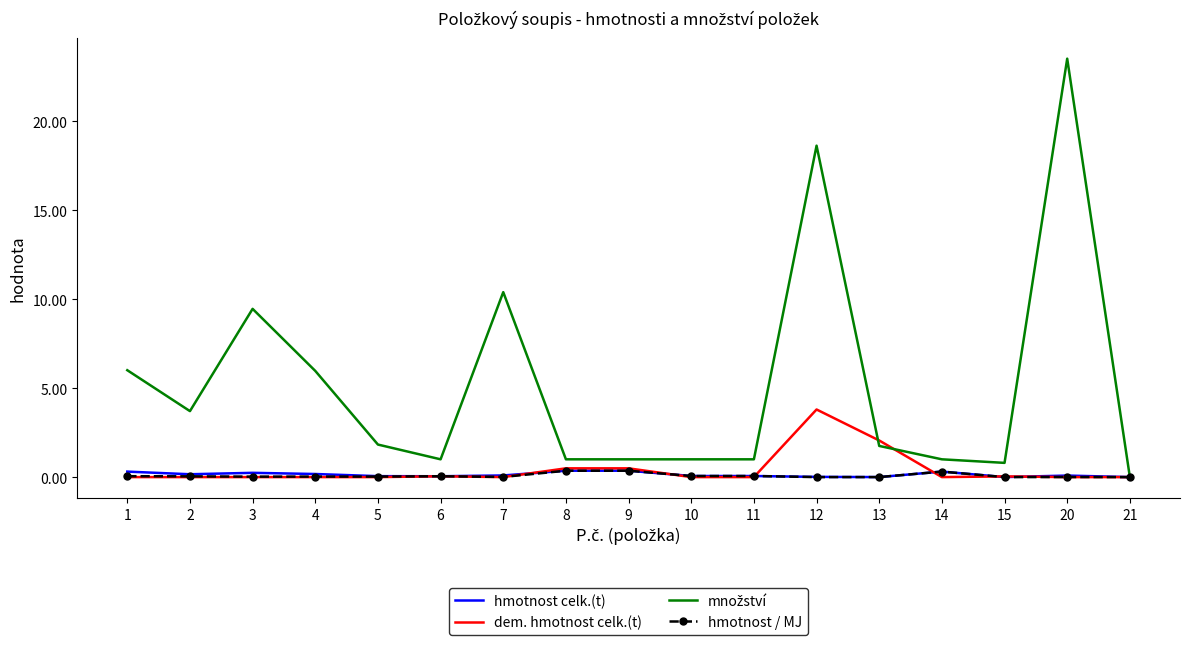

Is it true that dem. hmotnost celk.(t) equals 5.8 at 12?

False